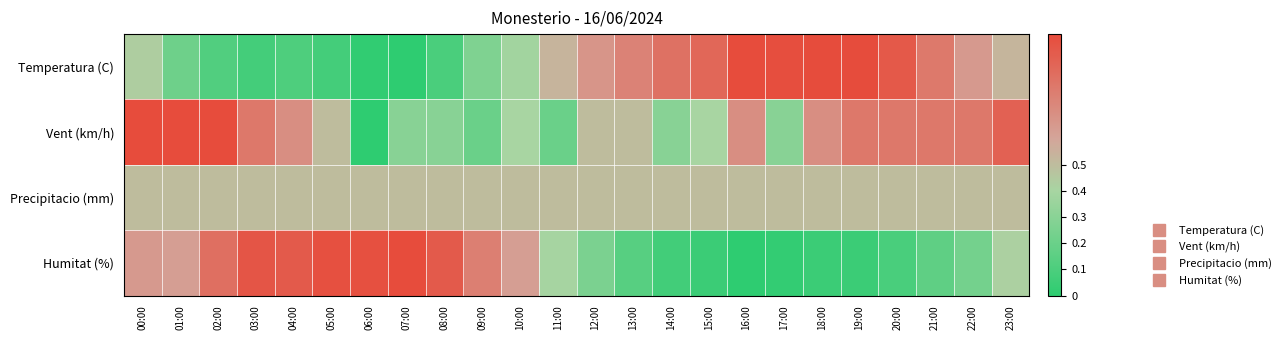

At how many categories does at least one series exceed 0?

24